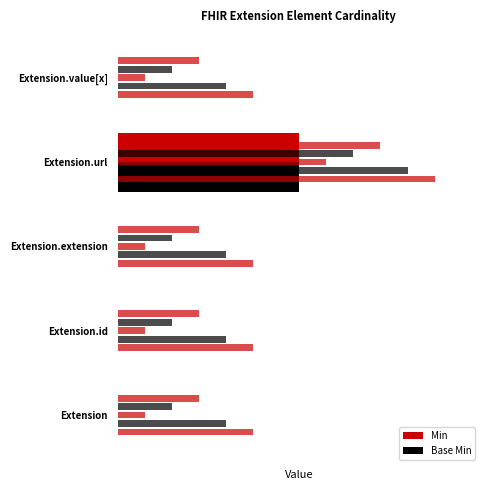

List the labels in order of Min value, smallest first.

0, 1, 2, 4, 3